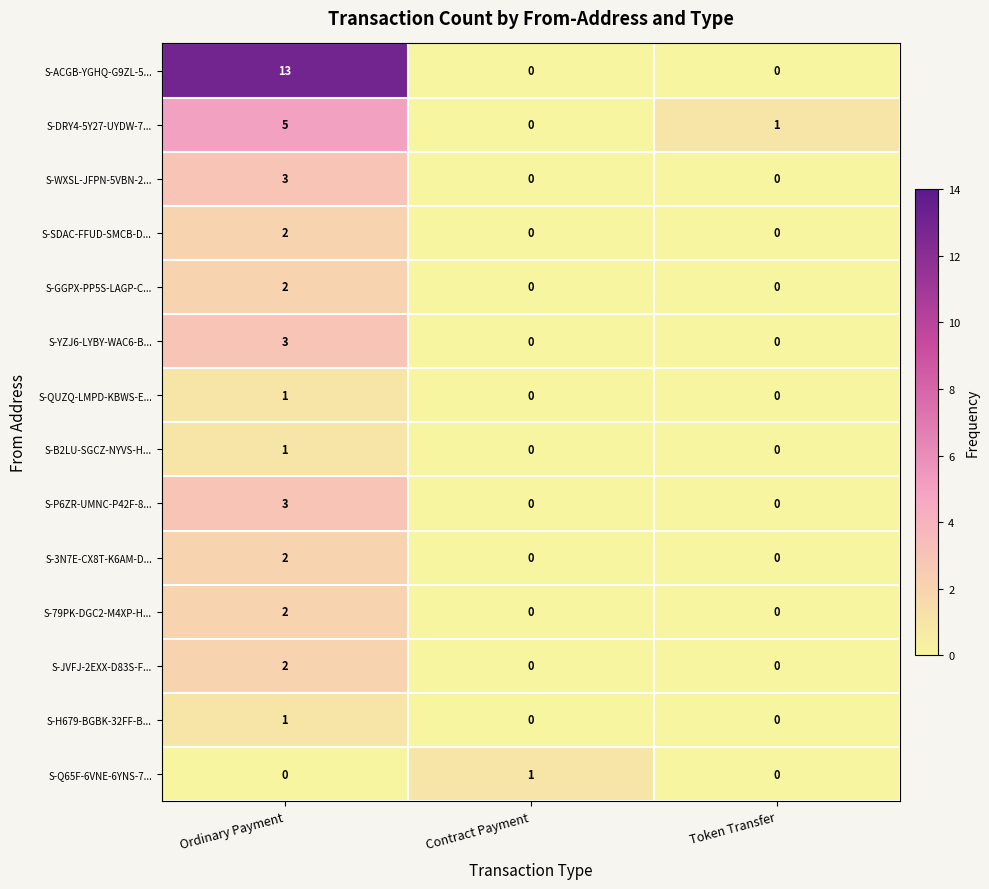

The value of S-ACGB-YGHQ-G9ZL-5... at Contract Payment is -9. True or false?

False